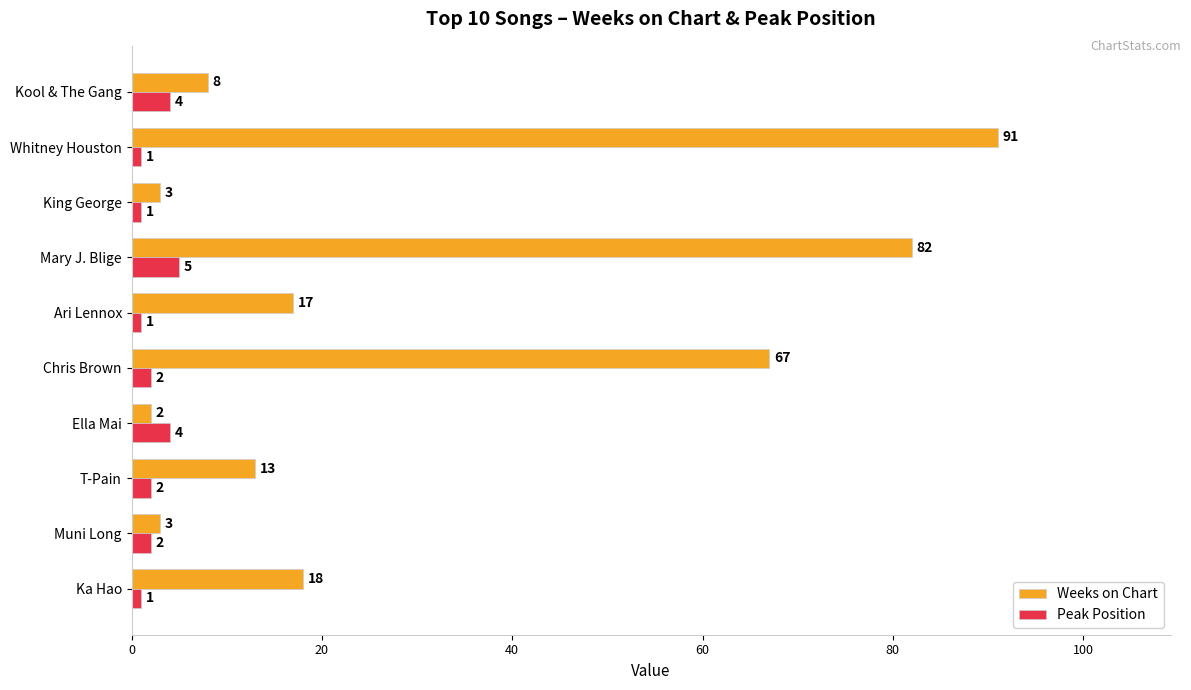

What are all the series names shown in the legend?

Weeks on Chart, Peak Position